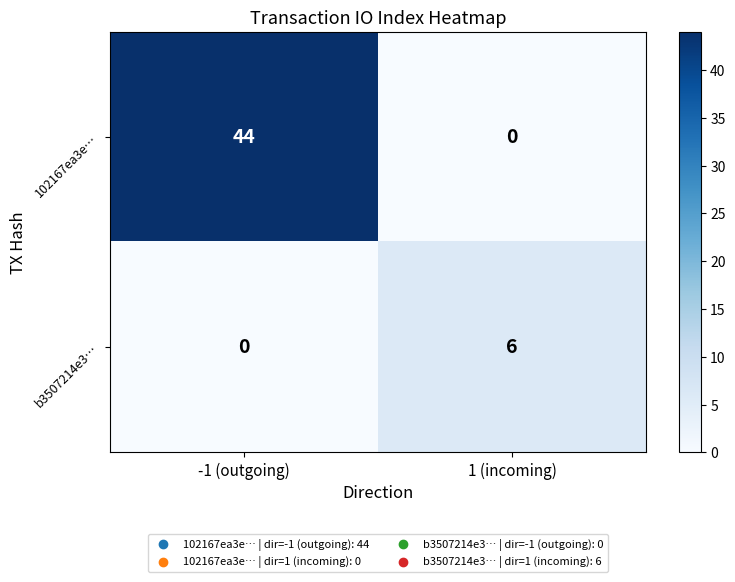

At which label does 102167ea3e… reach its minimum?

1 (incoming)